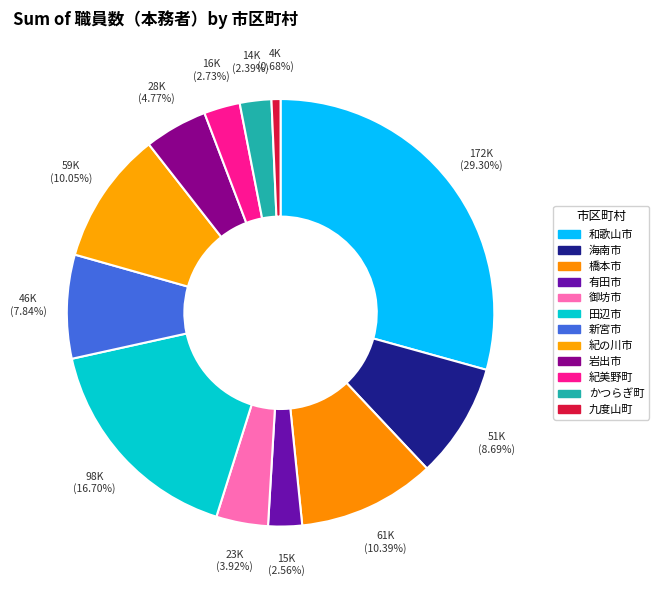

How many segments does this pie chart have?

12